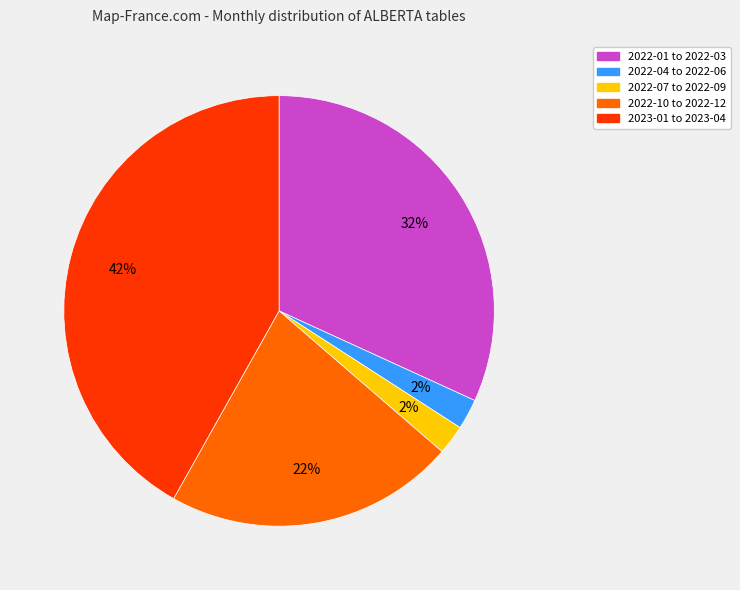

Is there any slice that represents more than half of the pie?

No